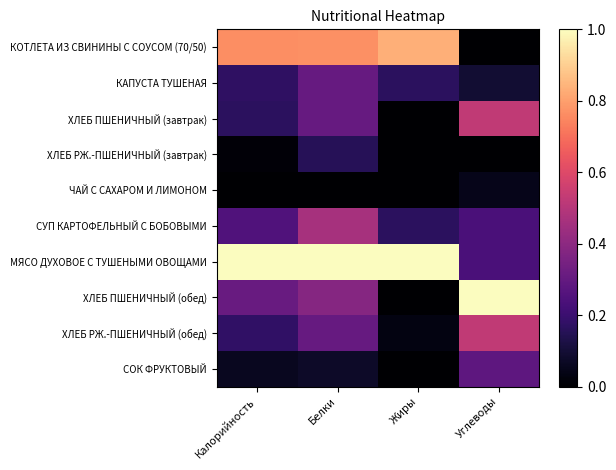

Reading right to left, transcribe all the data shown in this chart.

КОТЛЕТА ИЗ СВИНИНЫ С СОУСОМ (70/50): Углеводы=0.0	Жиры=0.8	Белки=0.8	Калорийность=0.8
КАПУСТА ТУШЕНАЯ: Углеводы=0.1	Жиры=0.2	Белки=0.3	Калорийность=0.2
ХЛЕБ ПШЕНИЧНЫЙ (завтрак): Углеводы=0.5	Жиры=0.0	Белки=0.3	Калорийность=0.2
ХЛЕБ РЖ.-ПШЕНИЧНЫЙ (завтрак): Углеводы=0.0	Жиры=0.0	Белки=0.2	Калорийность=0.0
ЧАЙ С САХАРОМ И ЛИМОНОМ: Углеводы=0.0	Жиры=0.0	Белки=0.0	Калорийность=0.0
СУП КАРТОФЕЛЬНЫЙ С БОБОВЫМИ: Углеводы=0.2	Жиры=0.2	Белки=0.5	Калорийность=0.3
МЯСО ДУХОВОЕ С ТУШЕНЫМИ ОВОЩАМИ: Углеводы=0.2	Жиры=1.0	Белки=1.0	Калорийность=1.0
ХЛЕБ ПШЕНИЧНЫЙ (обед): Углеводы=1.0	Жиры=0.0	Белки=0.4	Калорийность=0.3
ХЛЕБ РЖ.-ПШЕНИЧНЫЙ (обед): Углеводы=0.5	Жиры=0.0	Белки=0.3	Калорийность=0.2
СОК ФРУКТОВЫЙ: Углеводы=0.3	Жиры=0.0	Белки=0.1	Калорийность=0.1